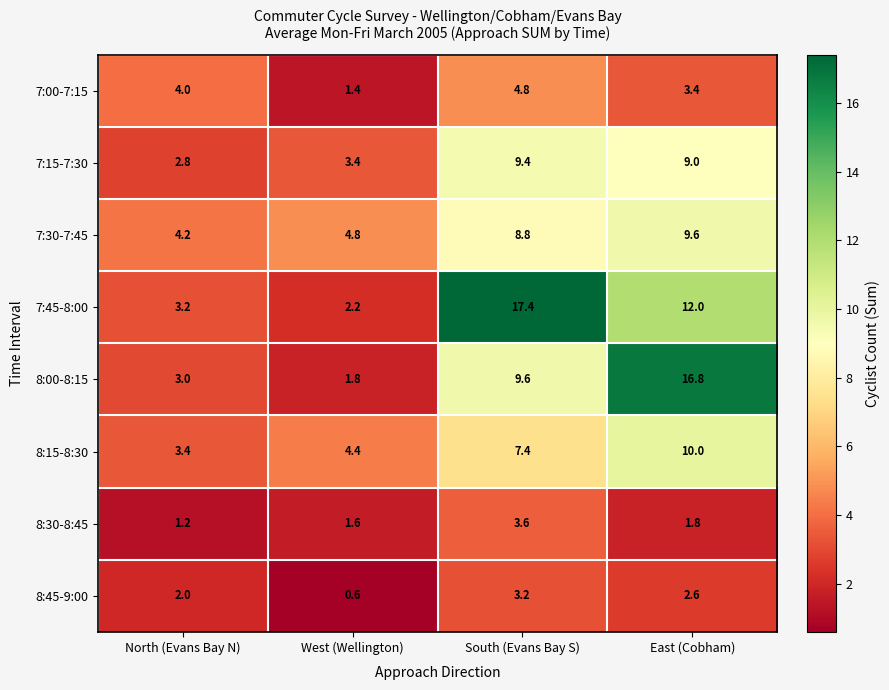

Which category has the highest value across all series?

South (Evans Bay S)